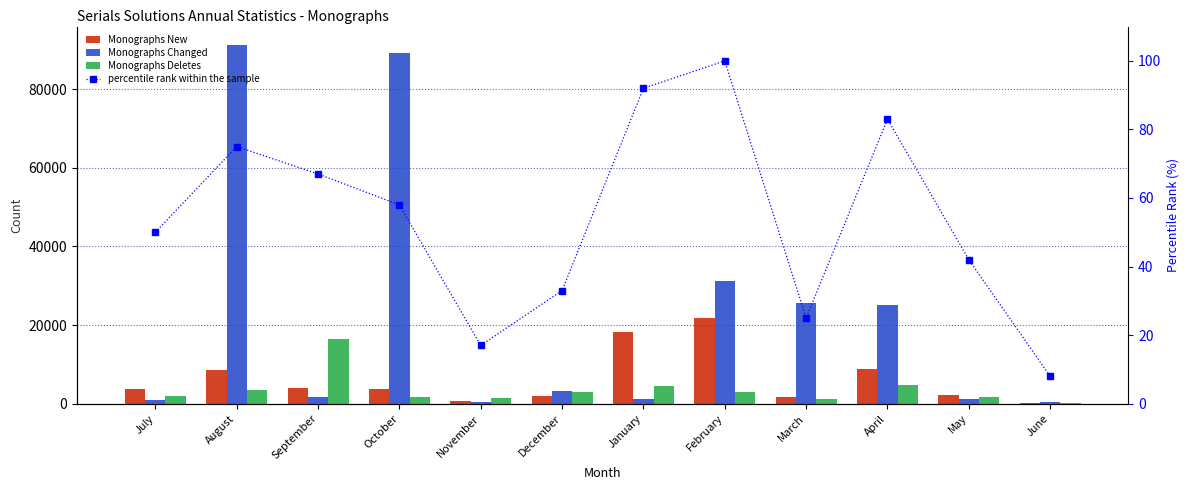

Reading left to right, transcribe all the data shown in this chart.

Monographs New: 3741	8582	3892	3855	788	1844	18144	21843	1650	8802	2334	274
Monographs Changed: 901	91380	1623	89257	383	3238	1104	31249	25744	25003	1298	363
Monographs Deletes: 2043	3511	16428	1708	1426	2906	4461	3003	1187	4766	1597	258
percentile rank within the sample: 50	75	67	58	17	33	92	100	25	83	42	8